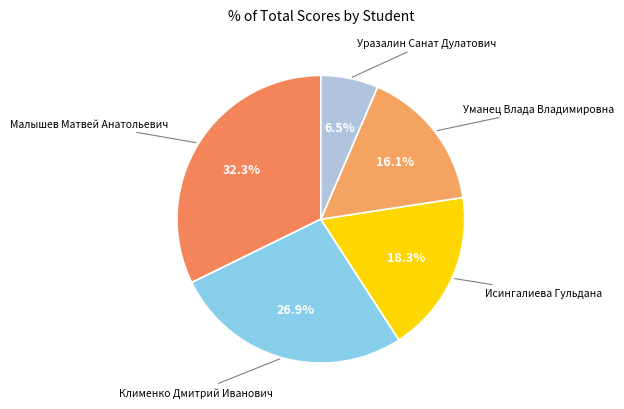

How many segments does this pie chart have?

5